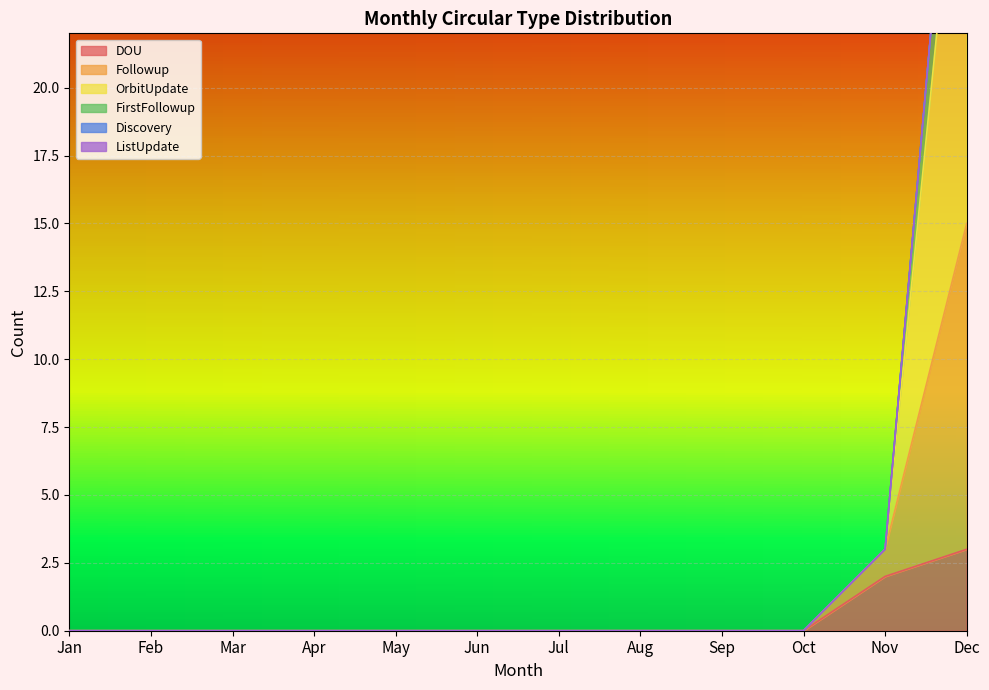

Rank the categories by FirstFollowup value from lowest to highest.

Jan, Feb, Mar, Apr, May, Jun, Jul, Aug, Sep, Oct, Nov, Dec